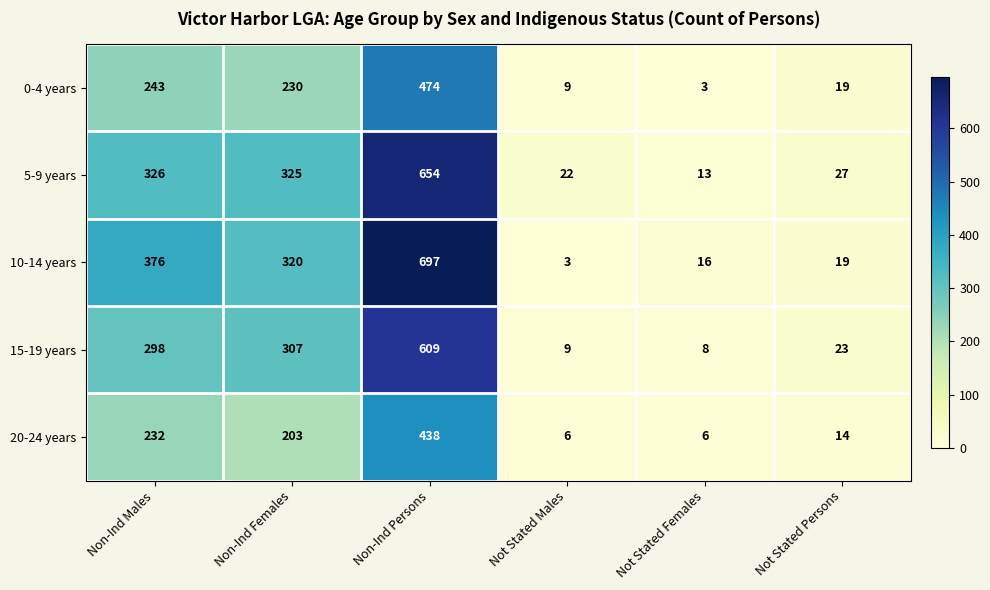

Which series has the largest total across all categories?

10-14 years